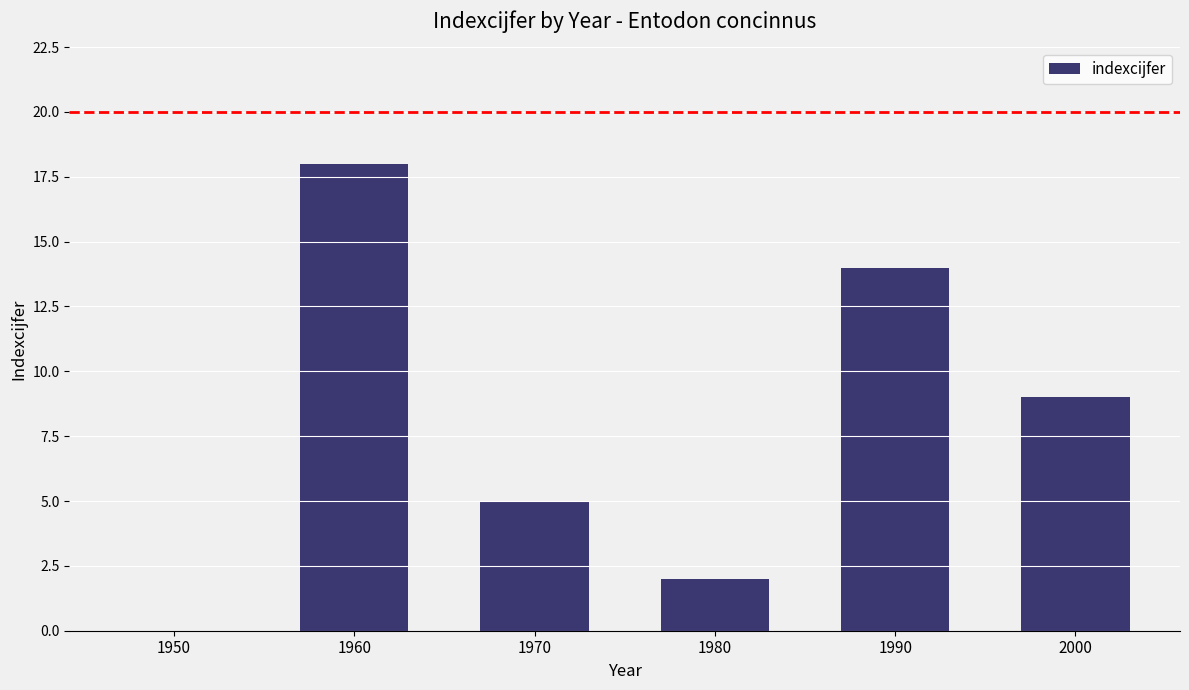

What is the greatest value displayed?

18